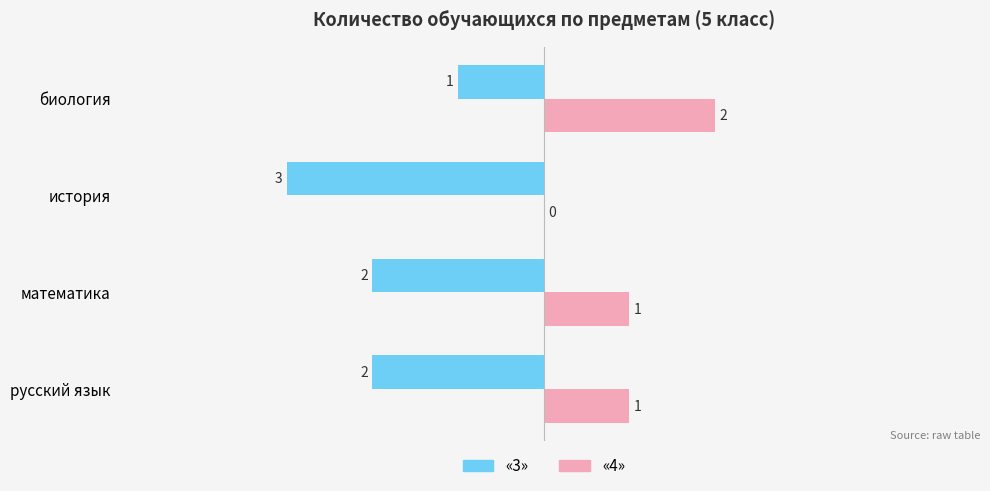

Is the value of «3» at математика greater than the value of «4» at русский язык?

No